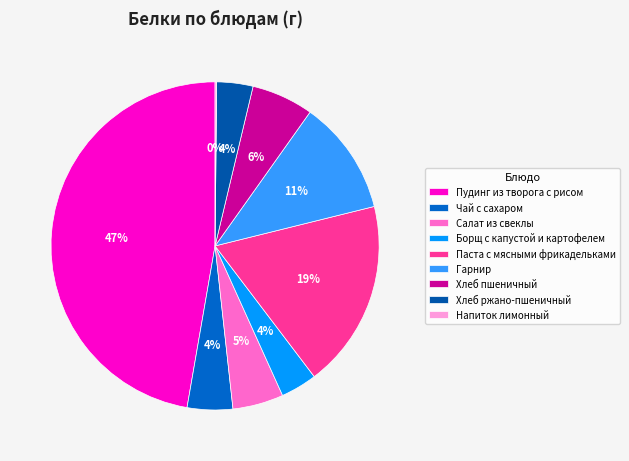

To the nearest percent, what percentage of the pie is Хлеб ржано-пшеничный?

4%